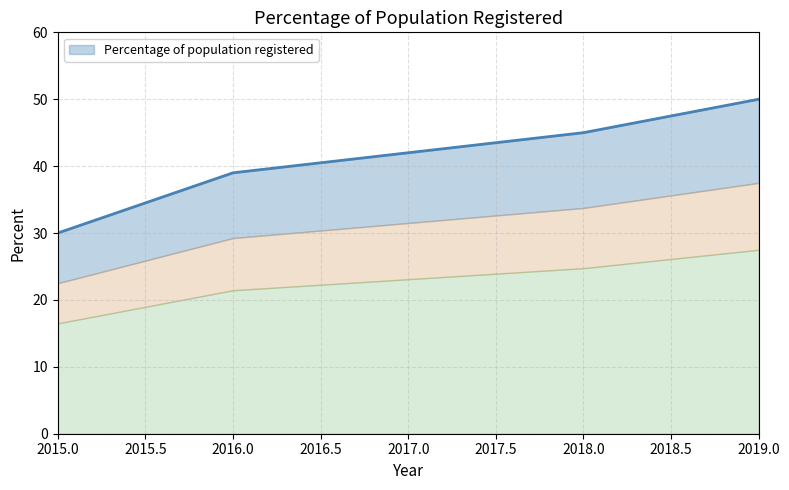

What is the greatest value displayed?

50